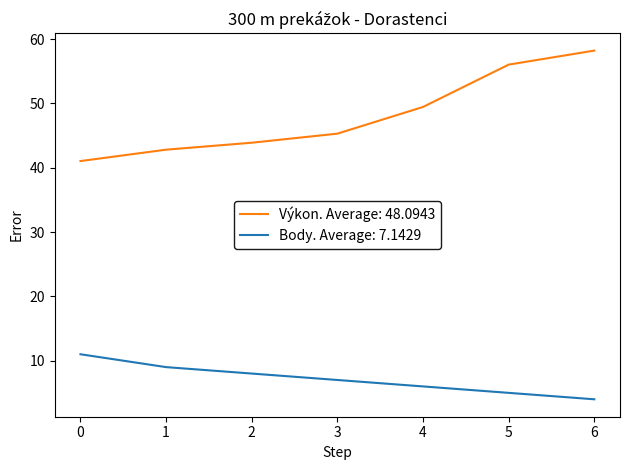

What is the greatest value displayed?

58.2